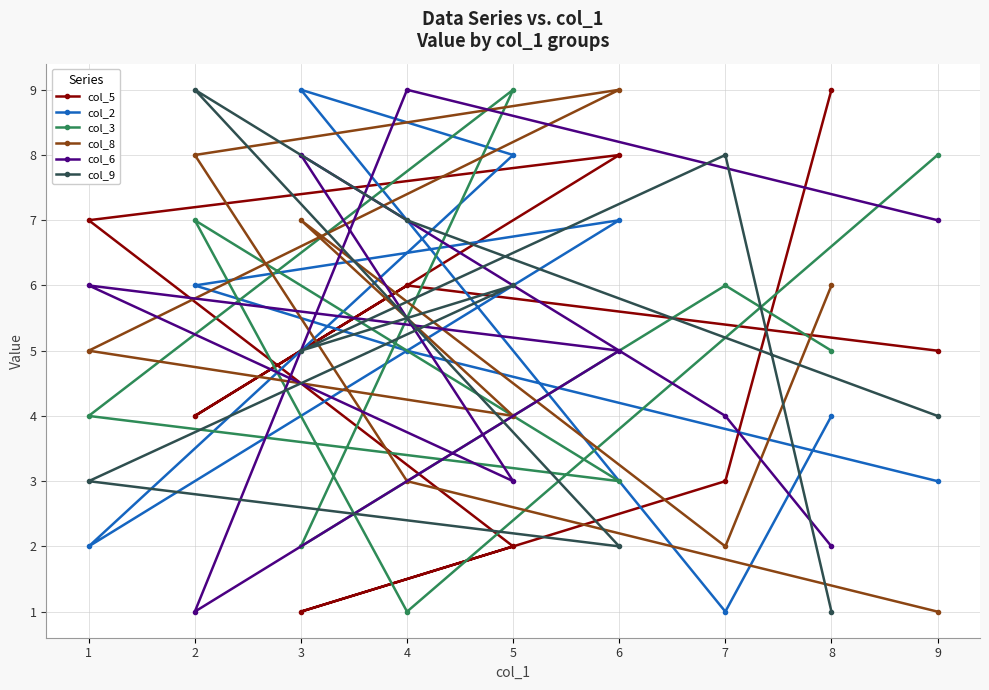

How many lines are shown in the chart?

6